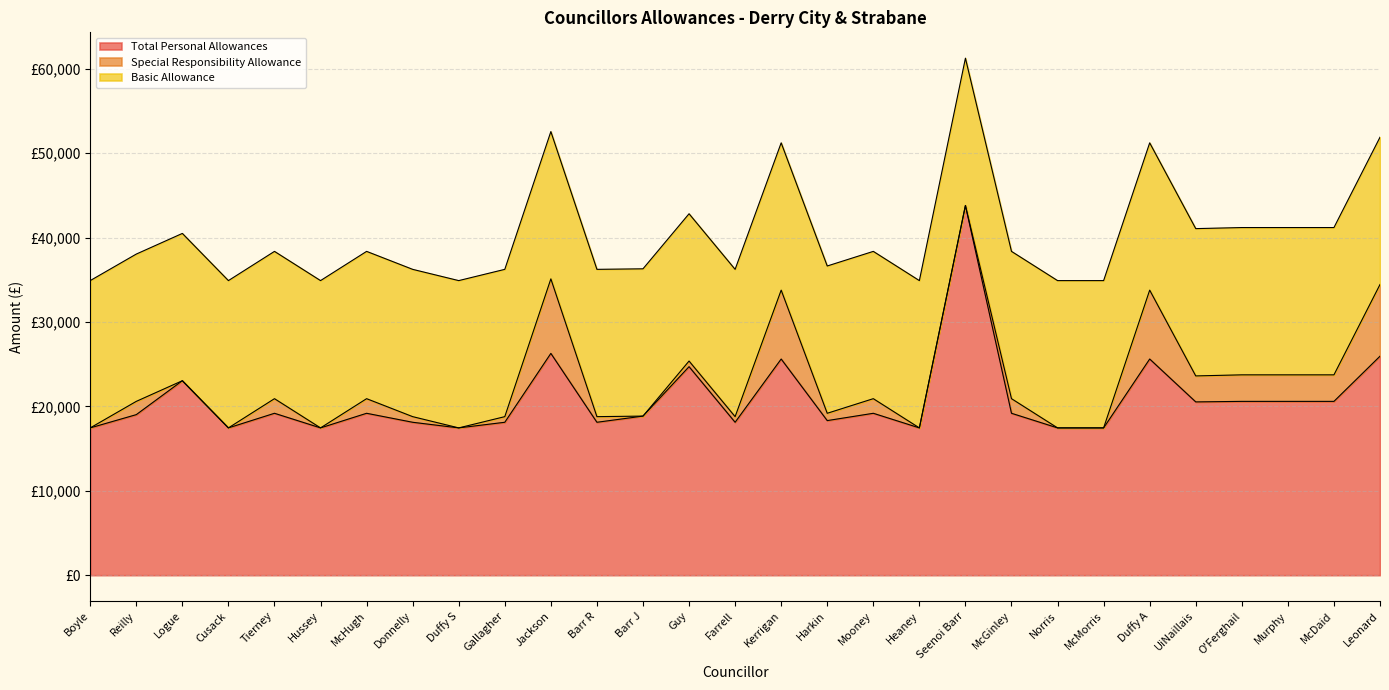

List the series in order of their overall mean, highest first.

Total Personal Allowances, Basic Allowance, Special Responsibility Allowance